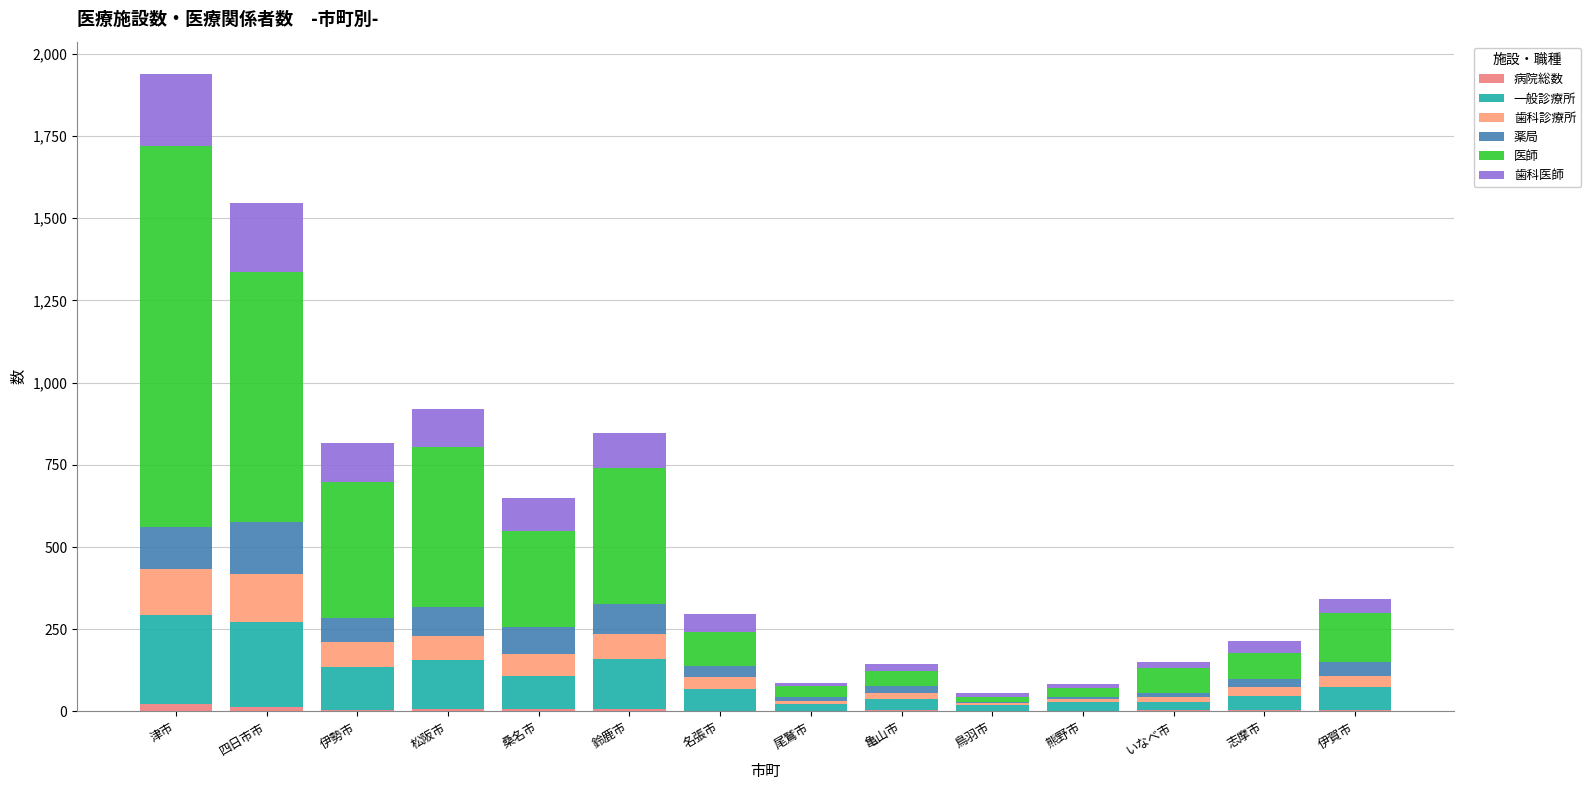

Count the number of categories in the chart.

14